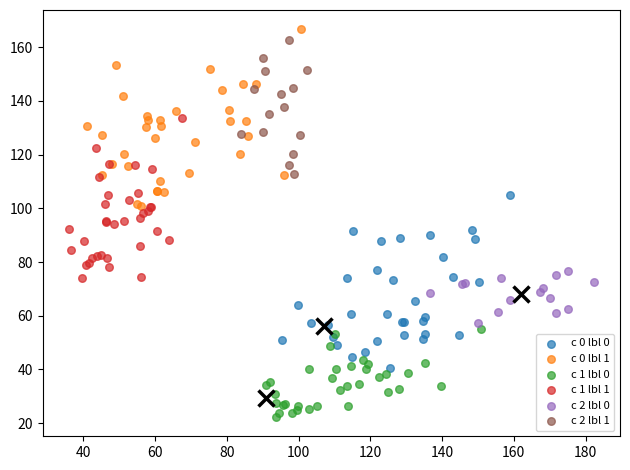

Which series contains the lowest Y value?

c 1 lbl 0